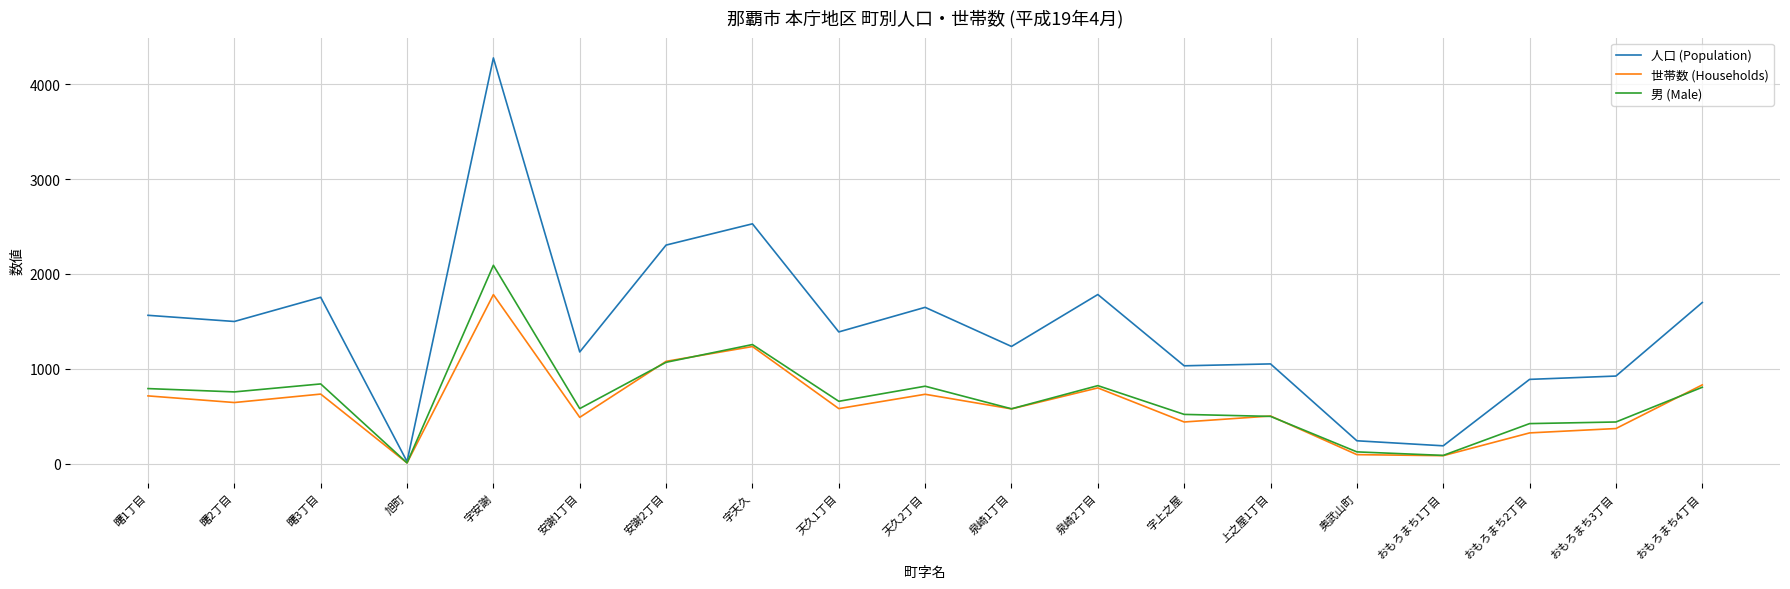

Which series has the largest range (max minus min)?

人口 (Population)